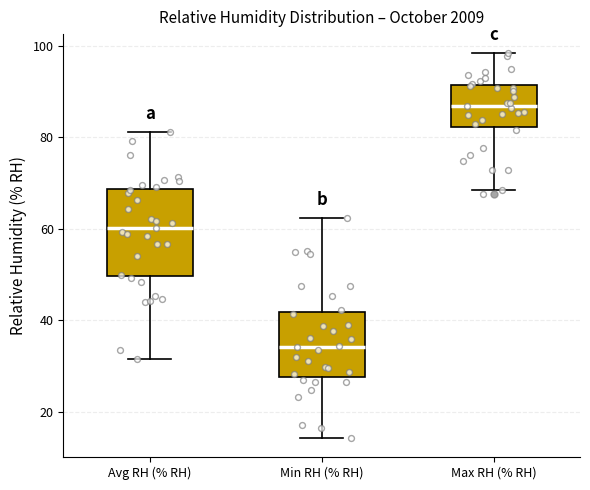

Comparing the boxes themselves (not the whiskers), which one is the tallest?

Avg RH (% RH)